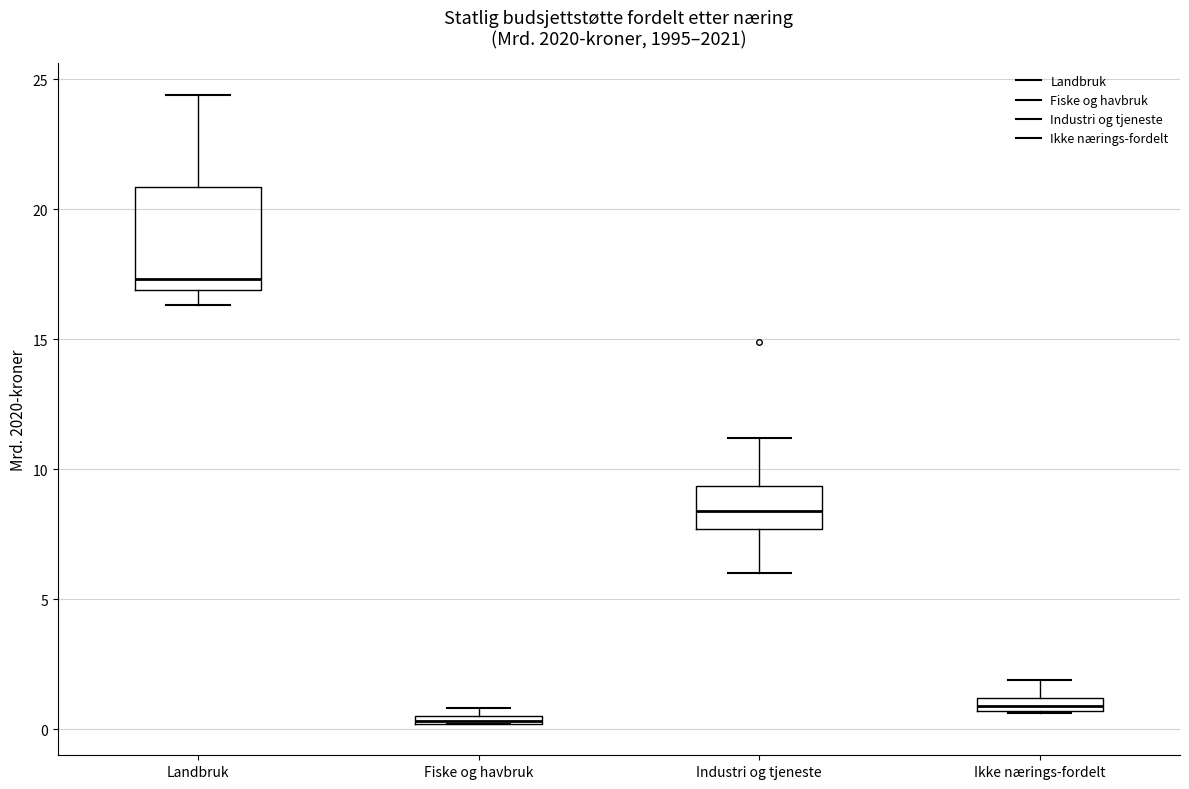

Where is the lower edge of the box for Ikke nærings-fordelt on the y-axis? The values are not printed on the chart, so give them approximately, as read against the axis.

0.5